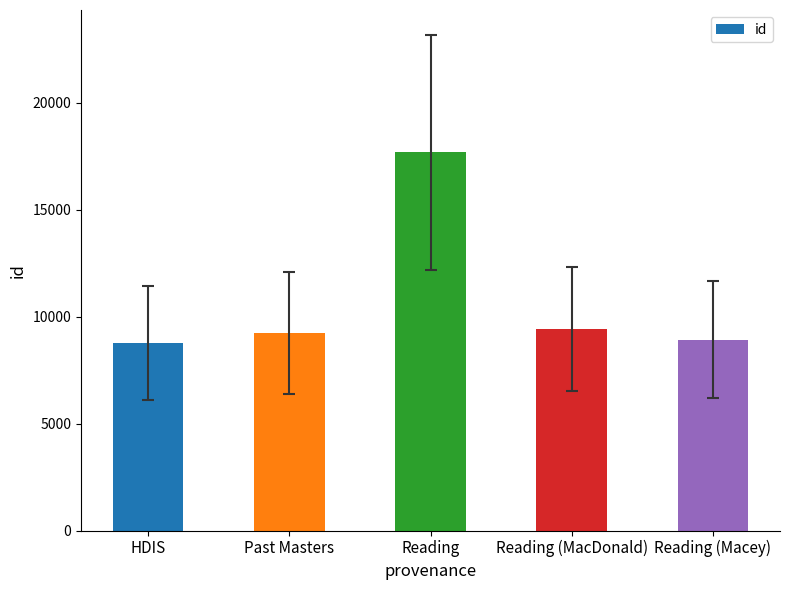

Reading left to right, list all the values displayed in this chart.

8769	9240	17681	9411	8934